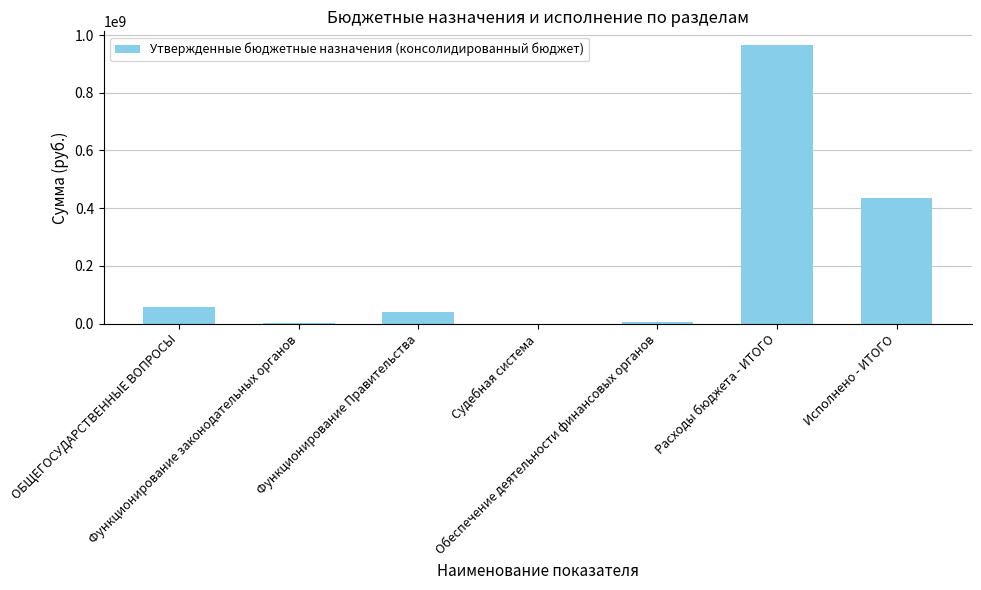

What is the maximum value shown in the chart?

964642123.1